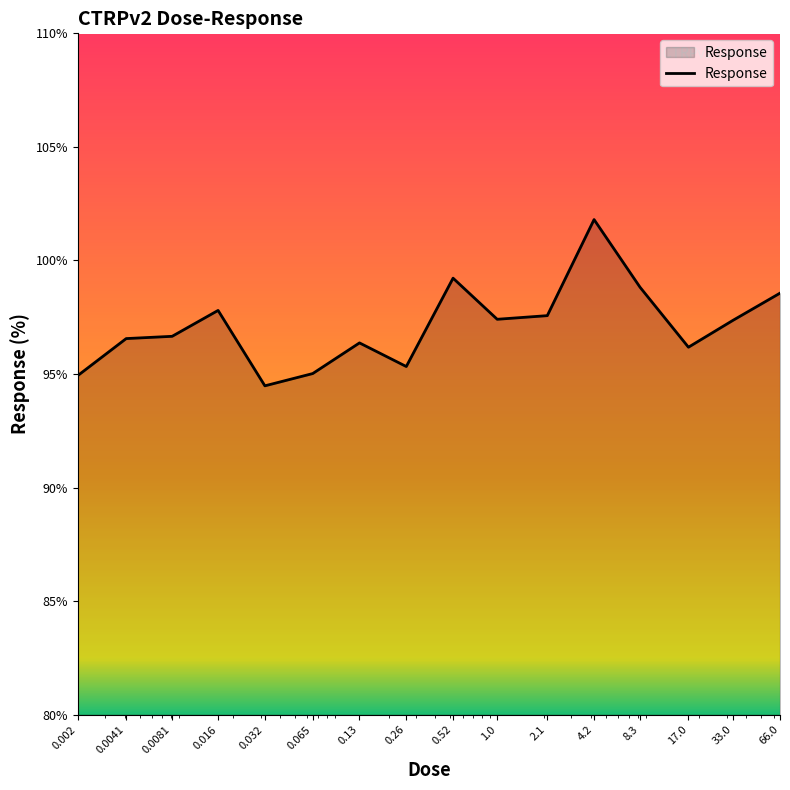

What is the difference between the maximum and minimum values?

7.3